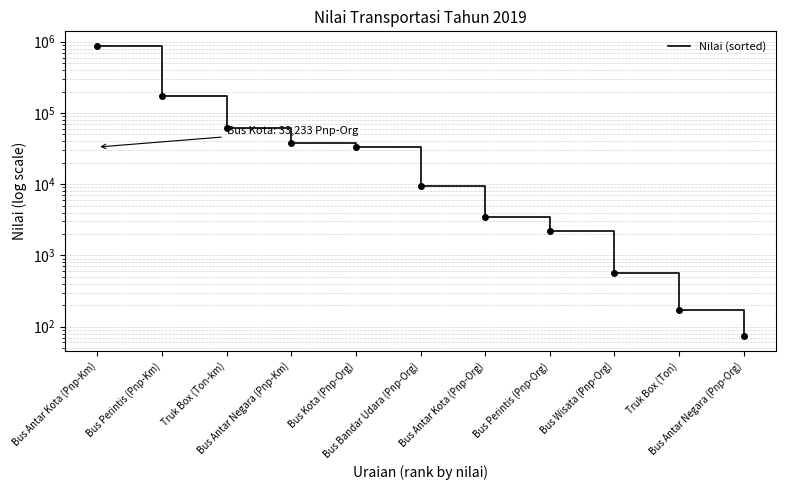

What is the label of the 3rd point from the right?

Bus Wisata (Pnp-Org)